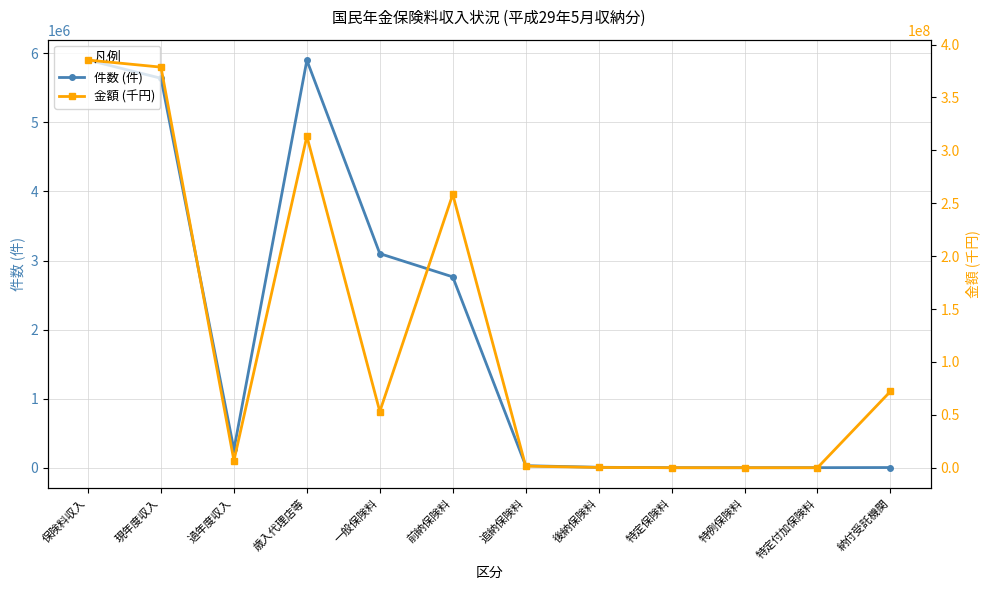

True or false: 金額 (千円) and 件数 (件) cross at least once.

False